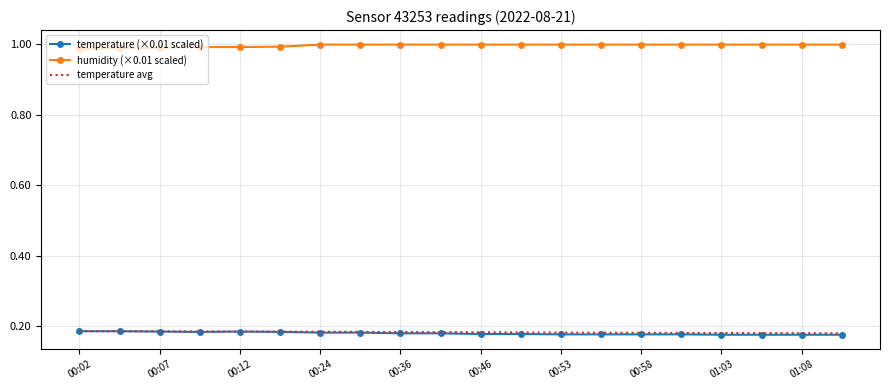

True or false: temperature avg and humidity (×0.01 scaled) cross at least once.

False